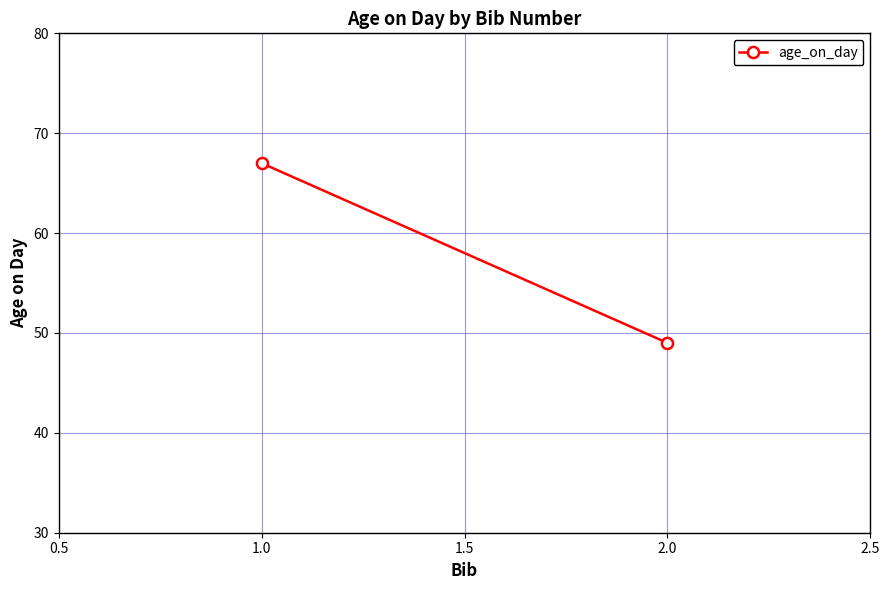

Count the number of categories in the chart.

2